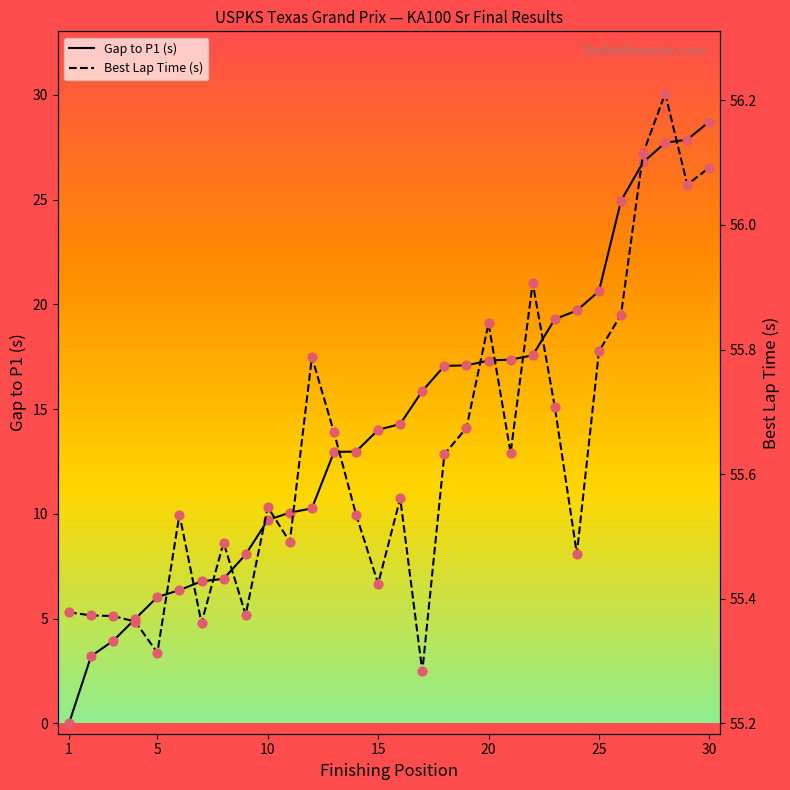

At how many categories does at least one series exceed 2?

30